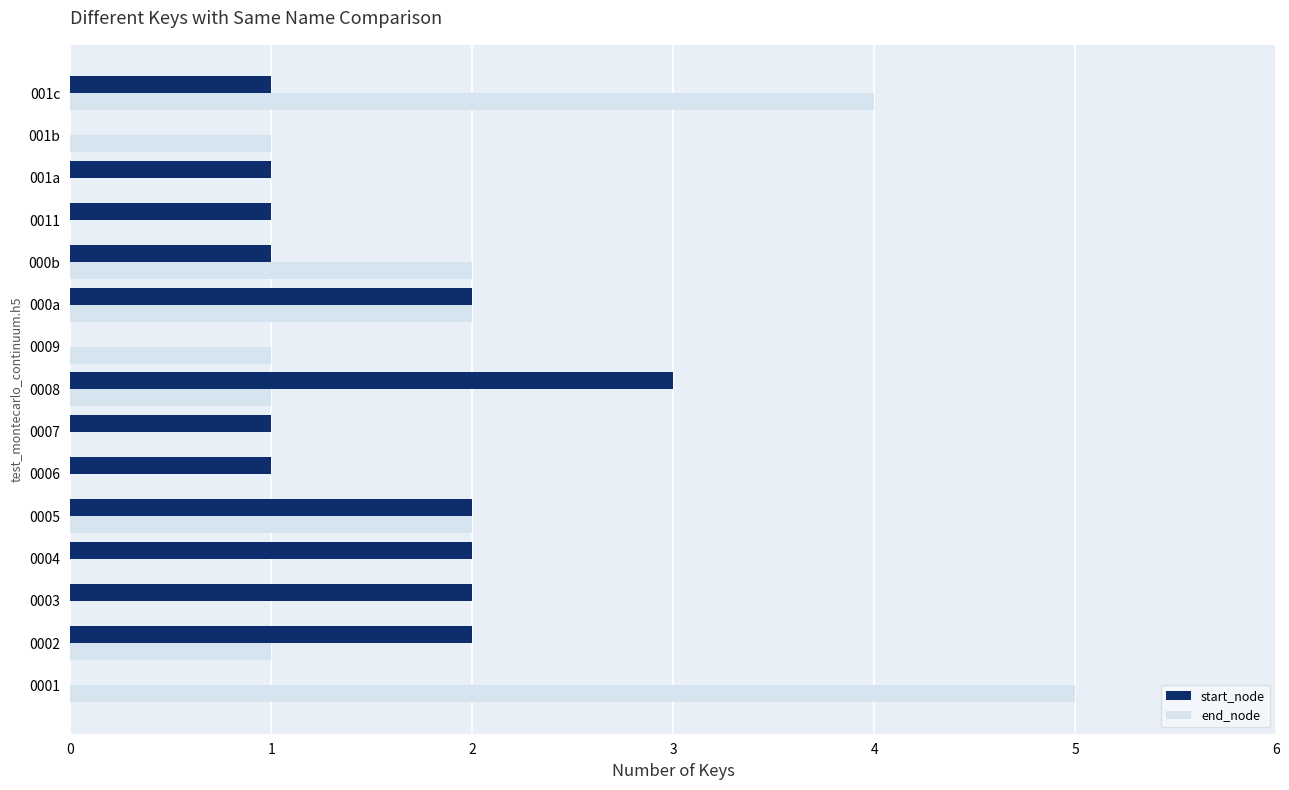

What is the sum of all start_node values?

19